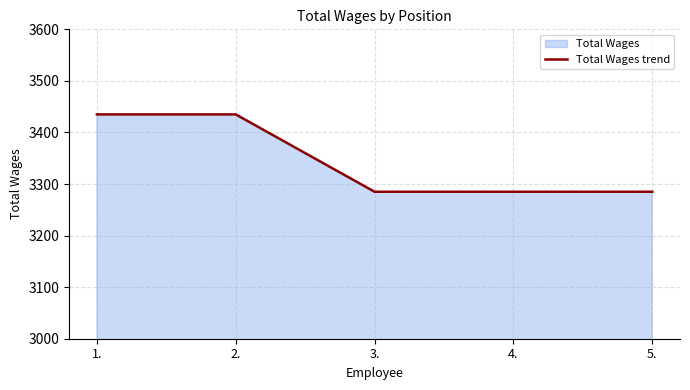

What is the difference between the second highest and minimum values?

150